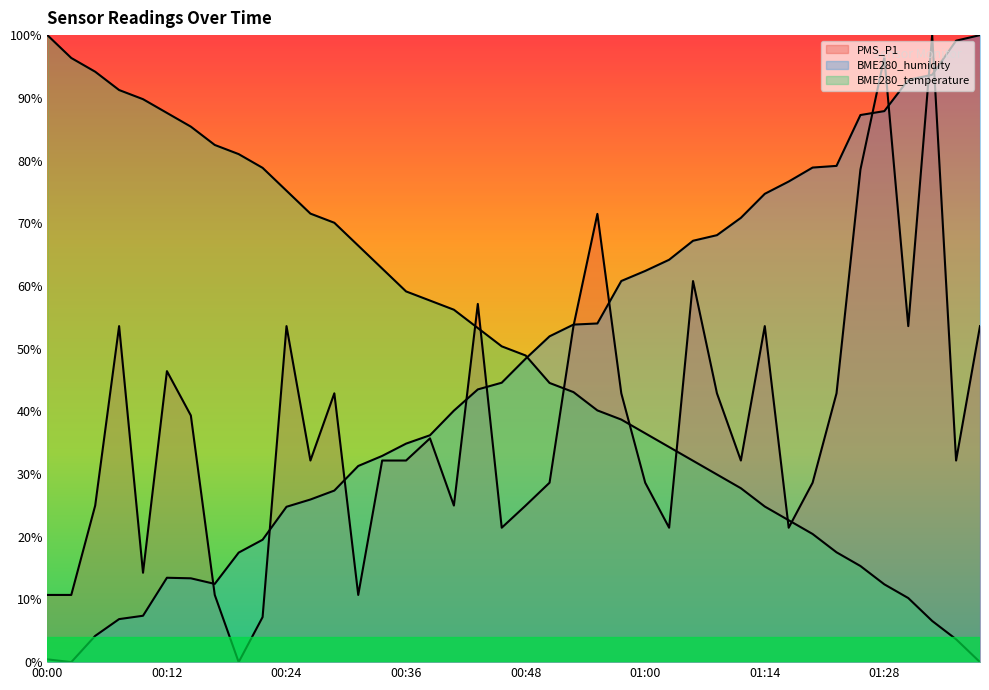

Does the chart have visible grid lines?

No